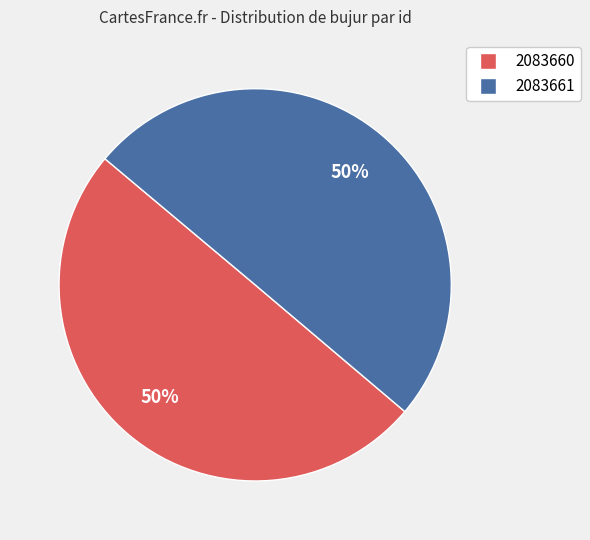

True or false: 2083661 accounts for 50% of the total.

True